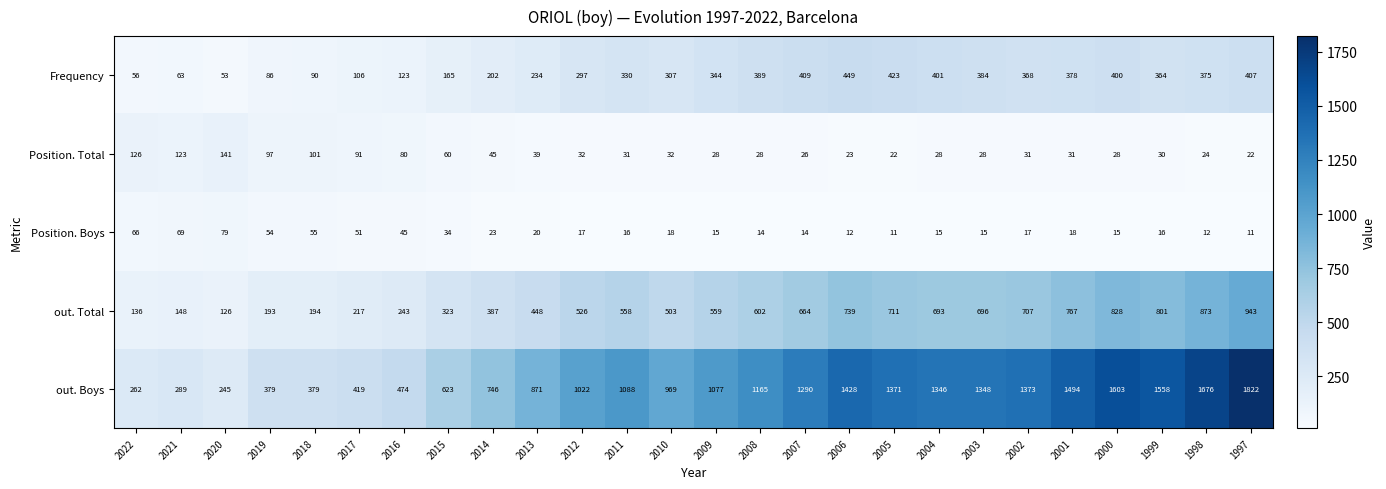

Is it true that Position. Boys equals 15 at 2004?

True